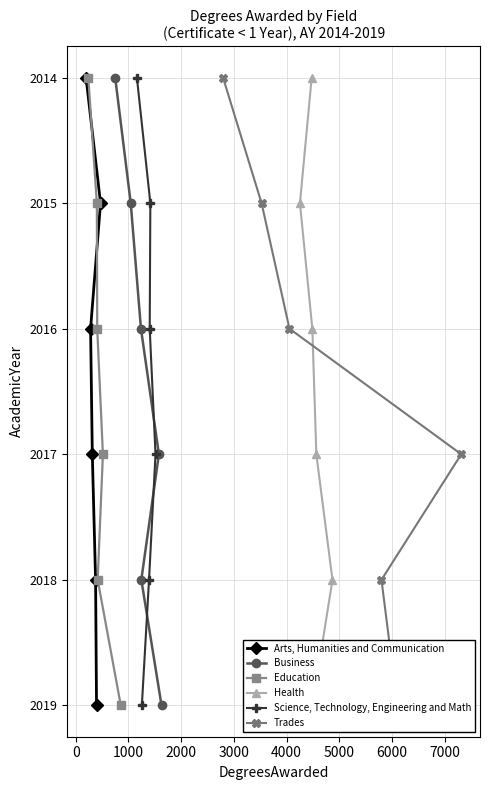

What is the value of the Arts, Humanities and Communication point at the 4th from the left?

2018